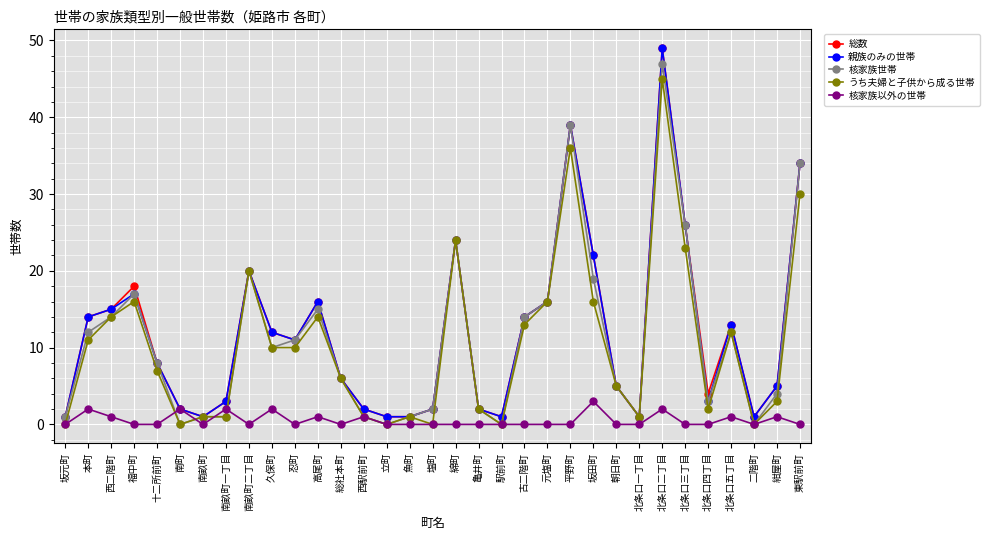

The value of 総数 at 紺屋町 is 5. True or false?

True